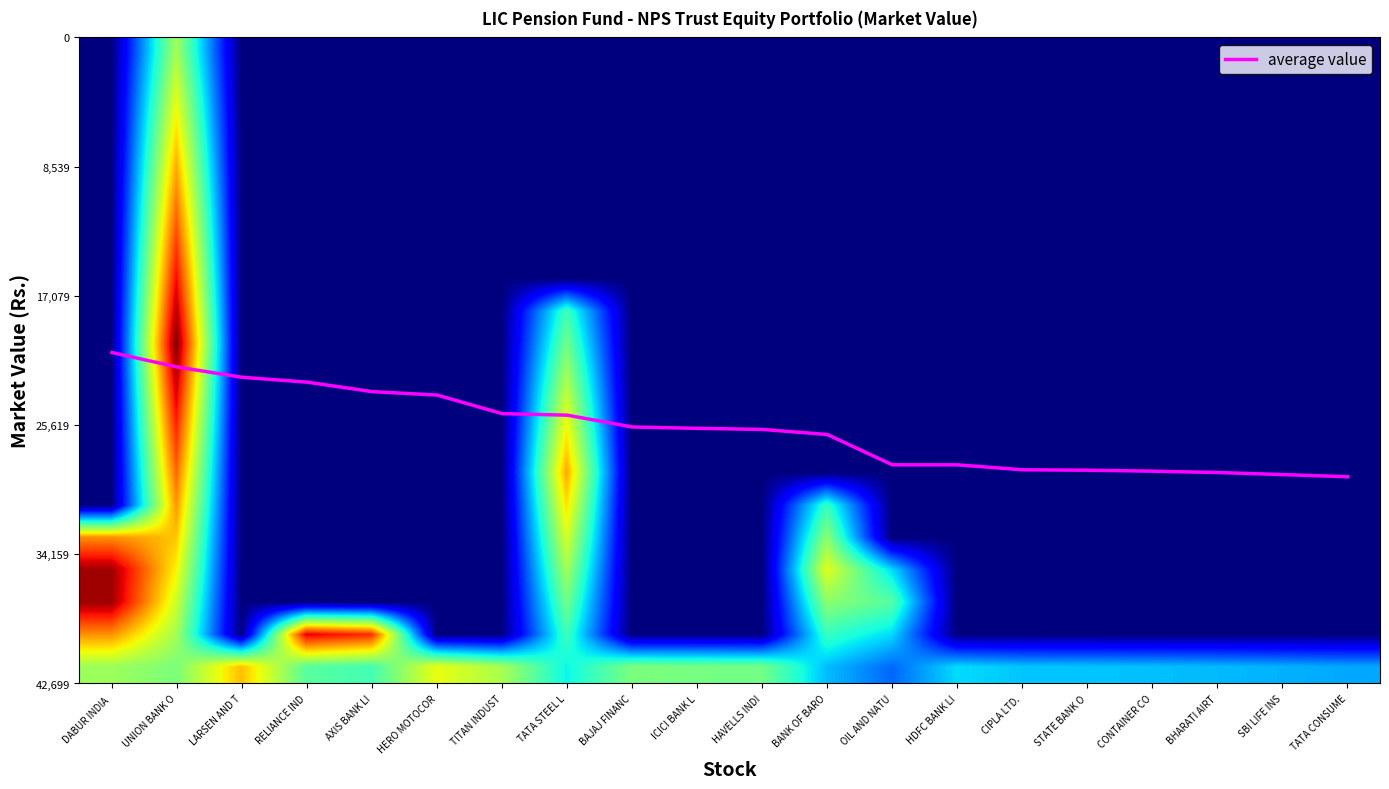

What is the spread (max minus min) of values at TATA STEEL L?

28908.0